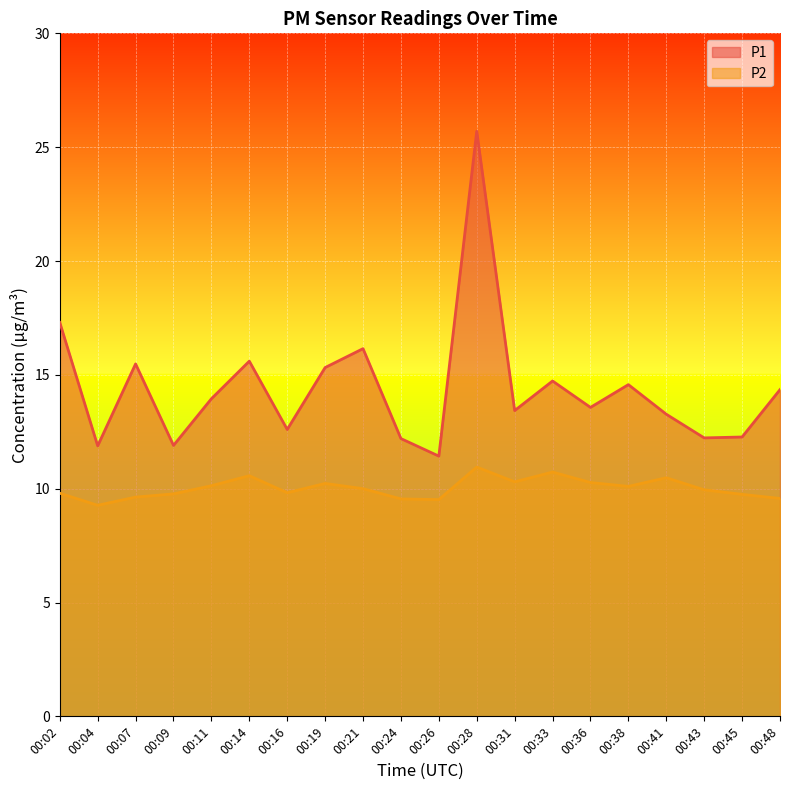

What is the average value of the P1 series?

14.4